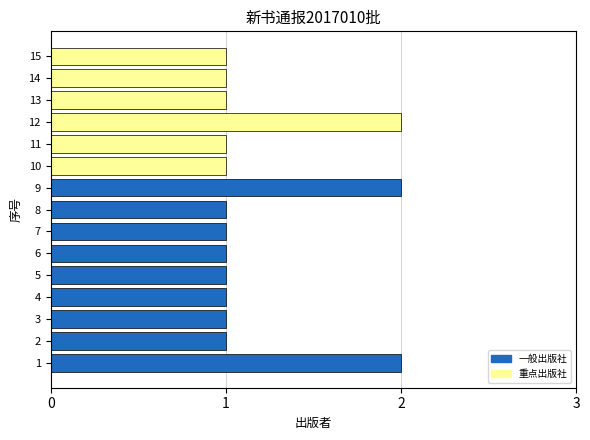

What is the sum of the values at 9 and 13?

3